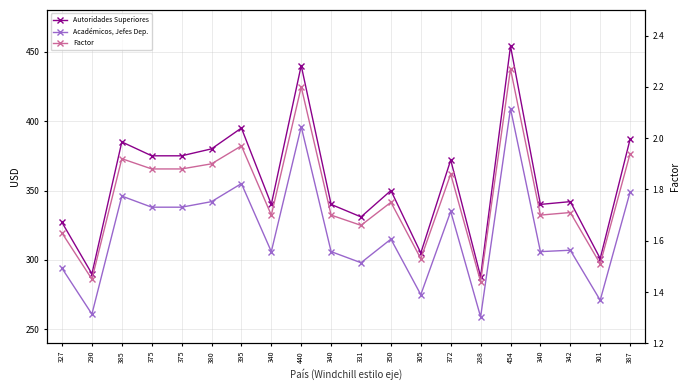

True or false: Autoridades Superiores has a value of 375.0 at 375.

True